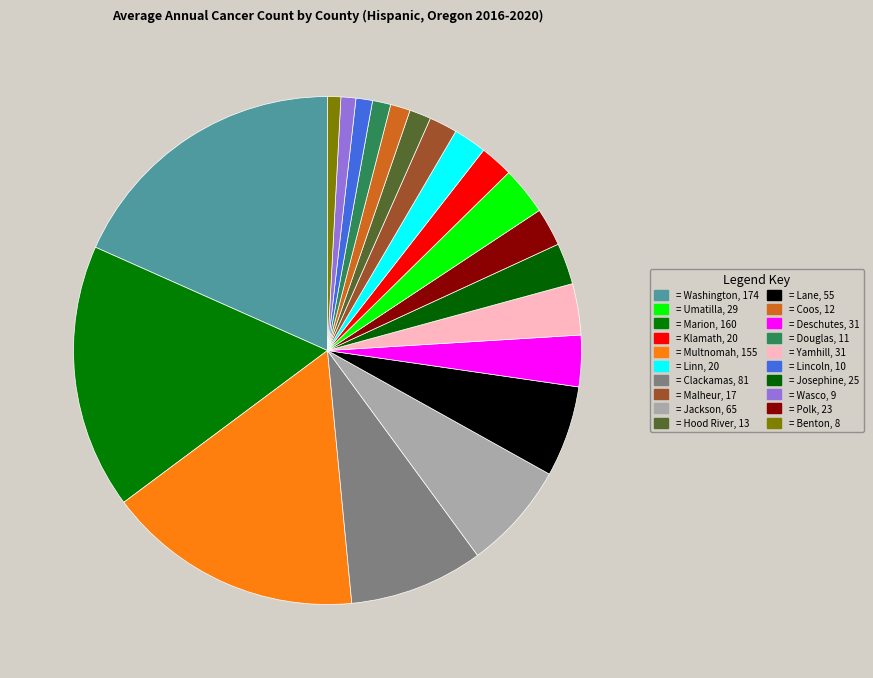

Does any single category account for the majority?

No